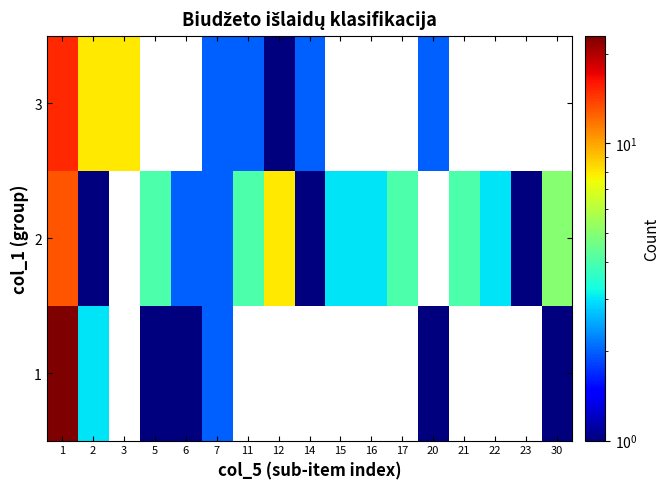

List the series in order of their peak value, lowest first.

2, 3, 1